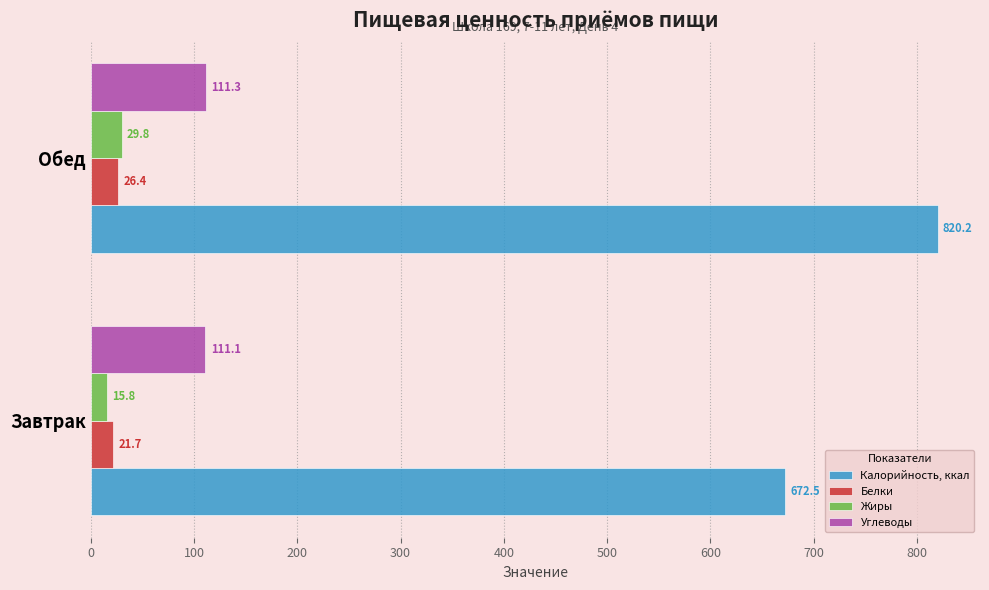

List the series in order of their peak value, highest first.

Калорийность, ккал, Углеводы, Жиры, Белки